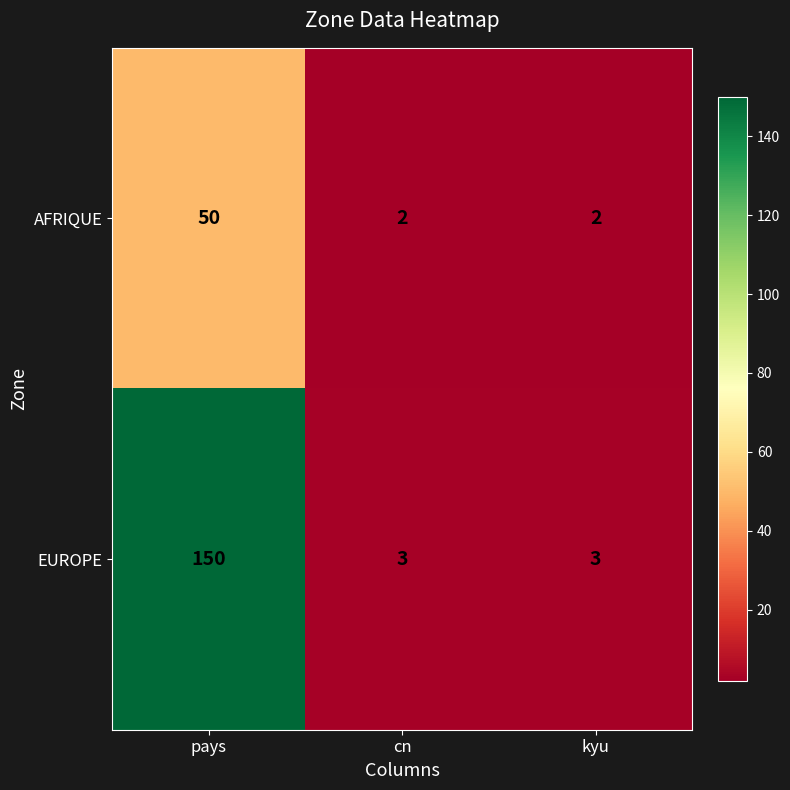

Reading left to right, transcribe all the data shown in this chart.

AFRIQUE: pays=50	cn=2	kyu=2
EUROPE: pays=150	cn=3	kyu=3